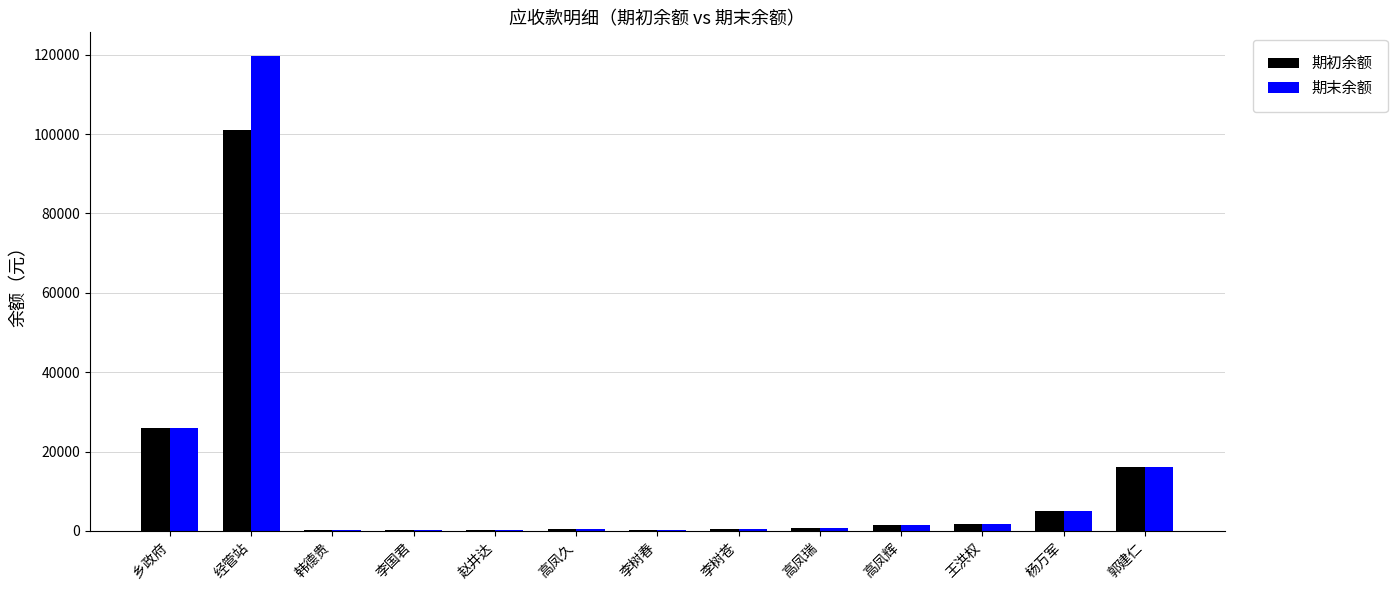

What is the total value across all series at 经管站?

220777.0